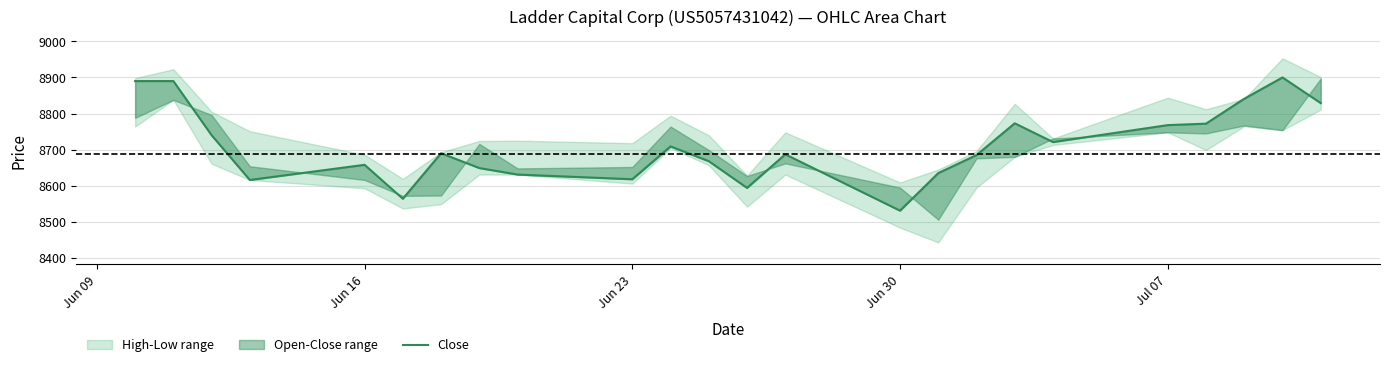

True or false: there are more than 1 points higher than both neighbors.

True